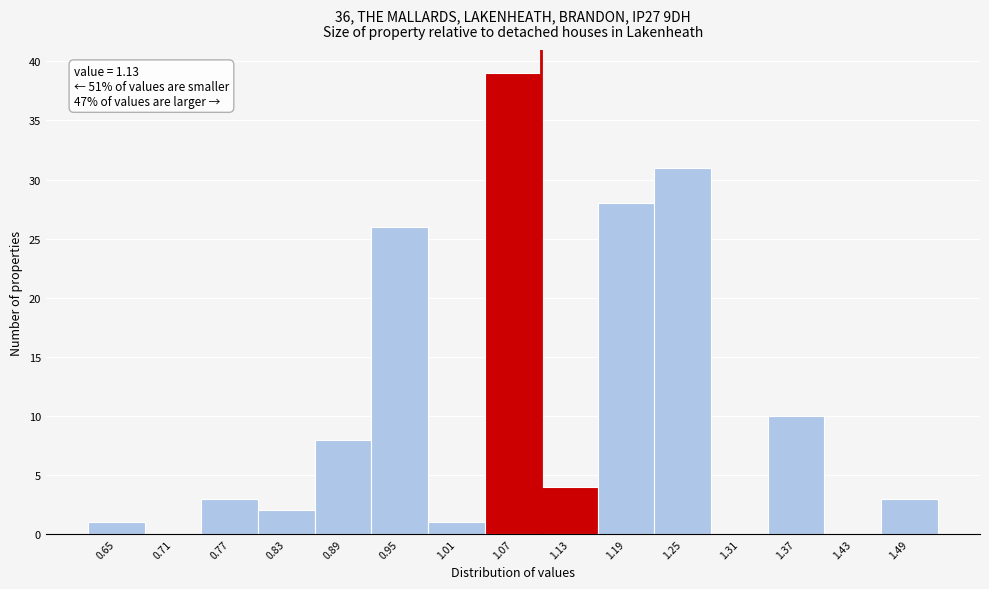

Reading left to right, what are all the values shown in this chart?

0.65=1	0.71=0	0.77=3	0.83=2	0.89=8	0.95=26	1.01=1	1.07=39	1.13=4	1.19=28	1.25=31	1.31=0	1.37=10	1.43=0	1.49=3